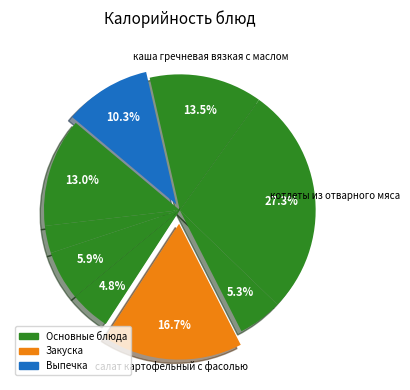

Rank the categories by value from highest to lowest.

котлеты из отварного мяса, салат картофельный с фасолью, каша гречневая вязкая с маслом, каша манная молочная, печенье, хлеб пшеничный, суп с мясными фрикадельками, Масло сливочное, чай с сахаром